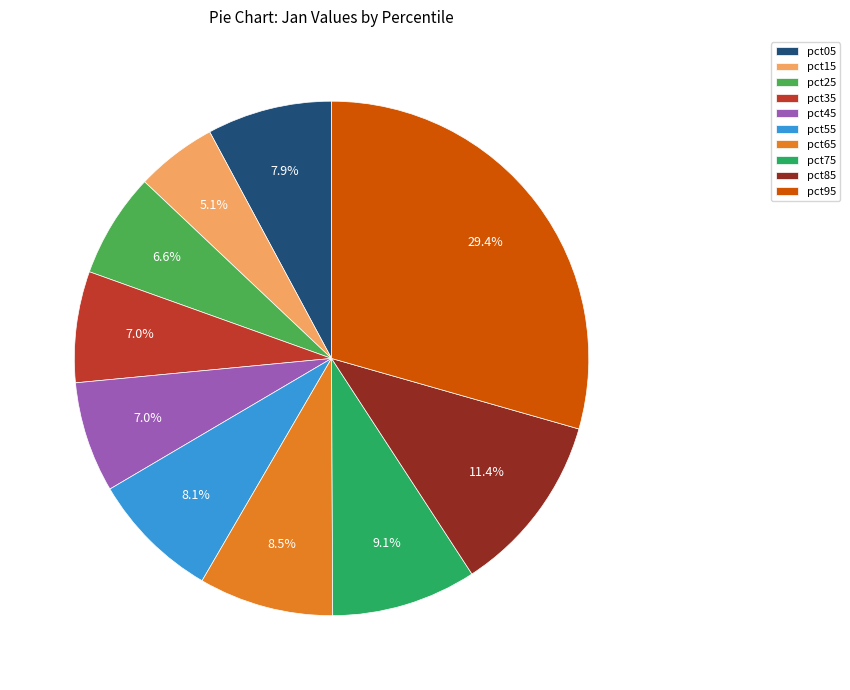

What percentage is NOT represented by pct85?

88.6%